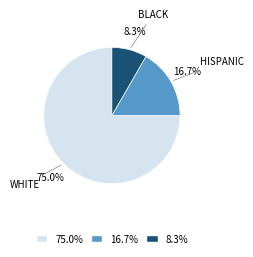

What portion of the pie excludes 75.0%?

25.0%